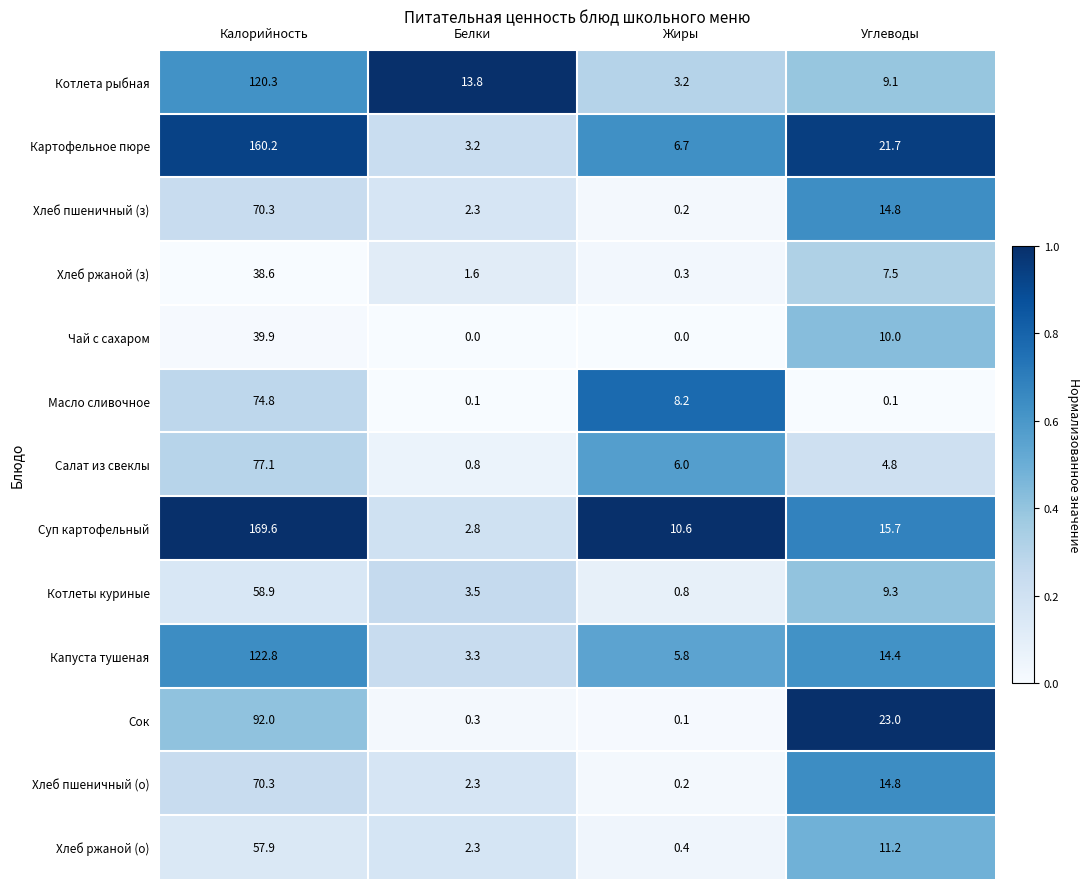

What is the difference between the highest and lowest values at Жиры?

10.6